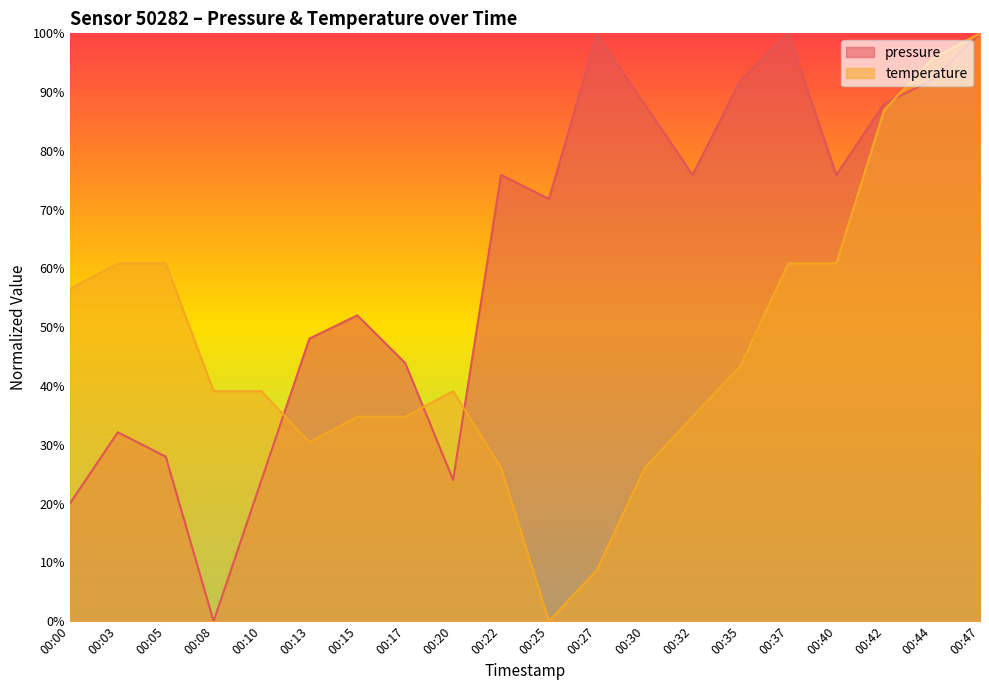

What is the sum of the temperature values at 00:08 and 00:40?

1.0